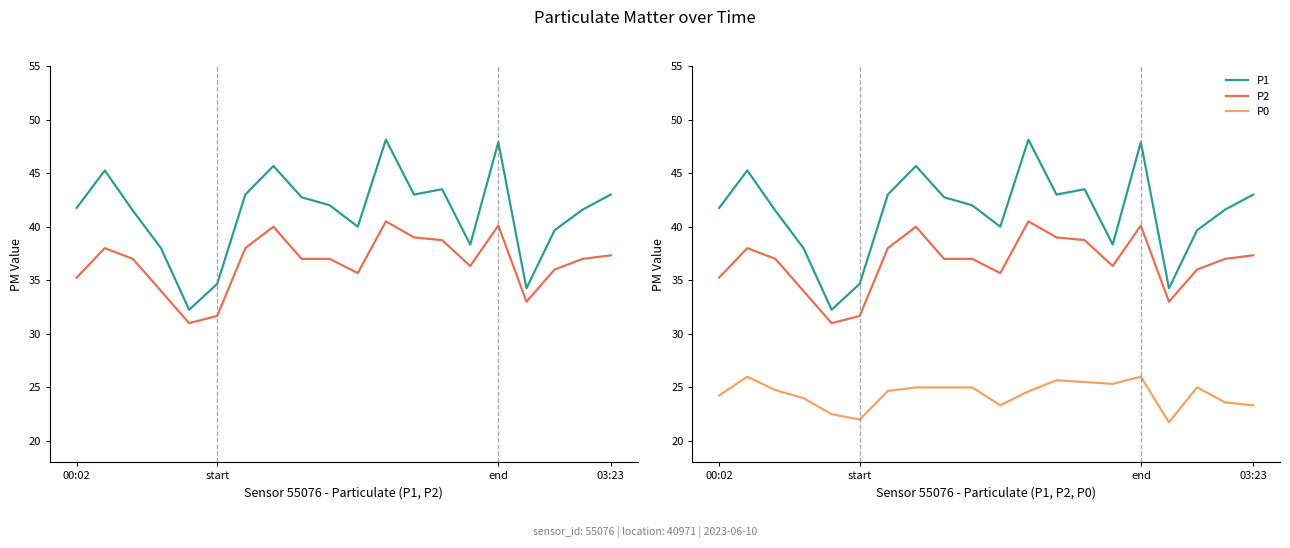

Does the chart display data point markers on the line(s)?

No